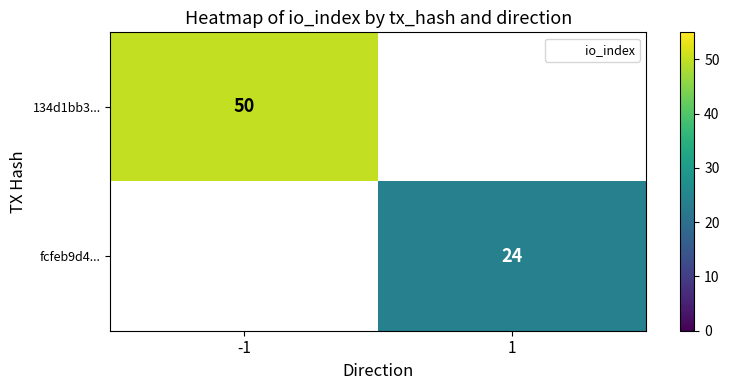

At how many categories does at least one series exceed 35?

1